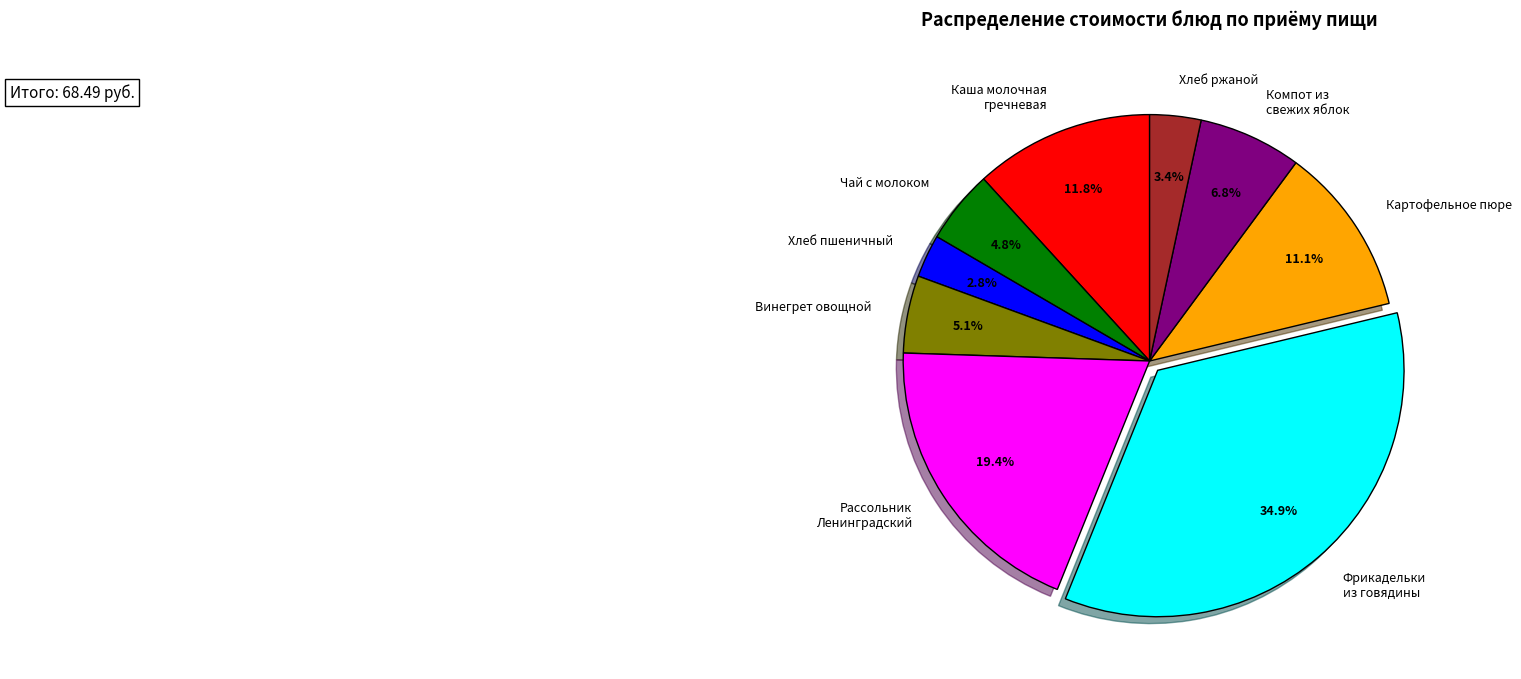

Does any single category account for the majority?

No